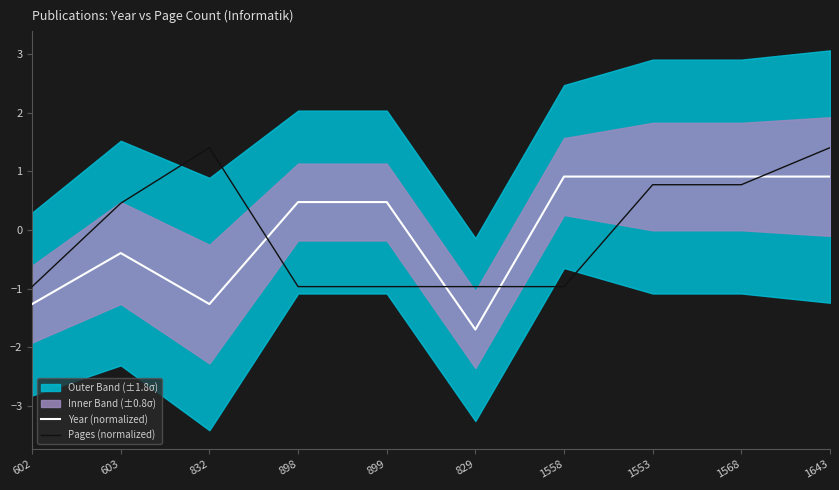

Rank the series by their maximum value, from lowest to highest.

Year (normalized), Pages (normalized)